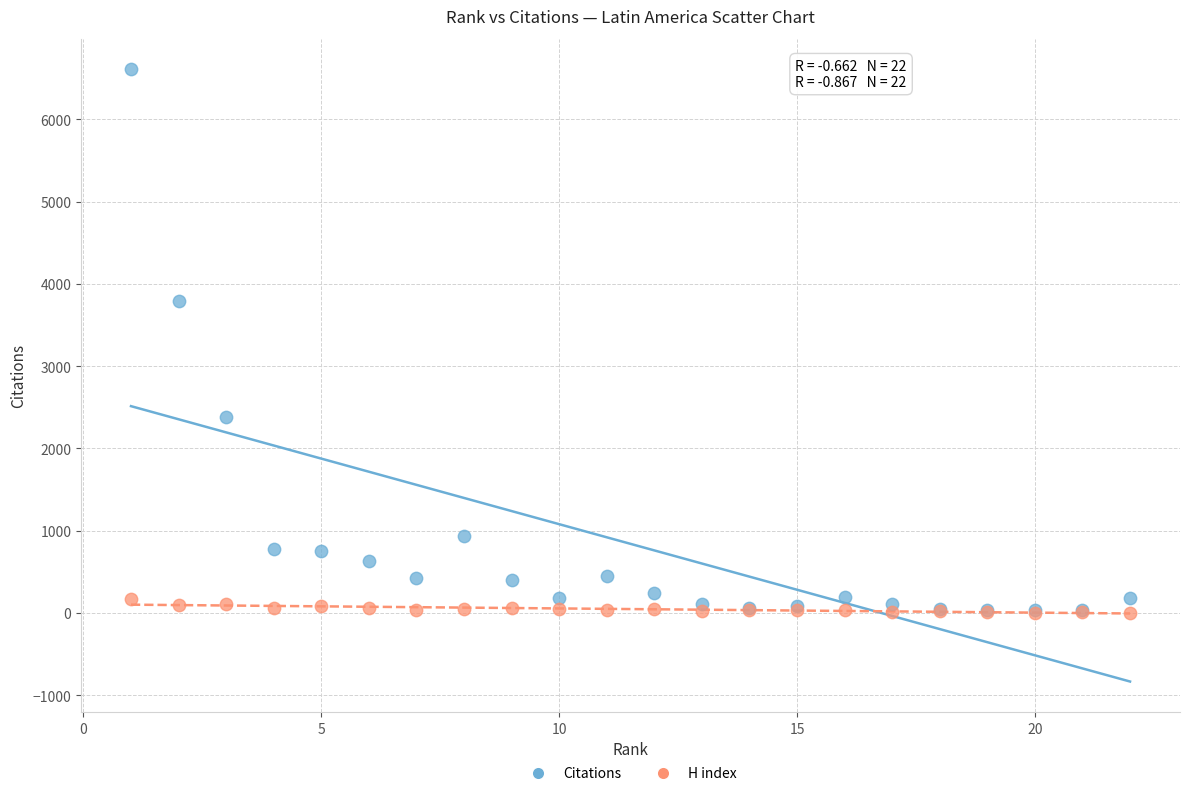

Across all series, what Y value is closest to 3306?

3794